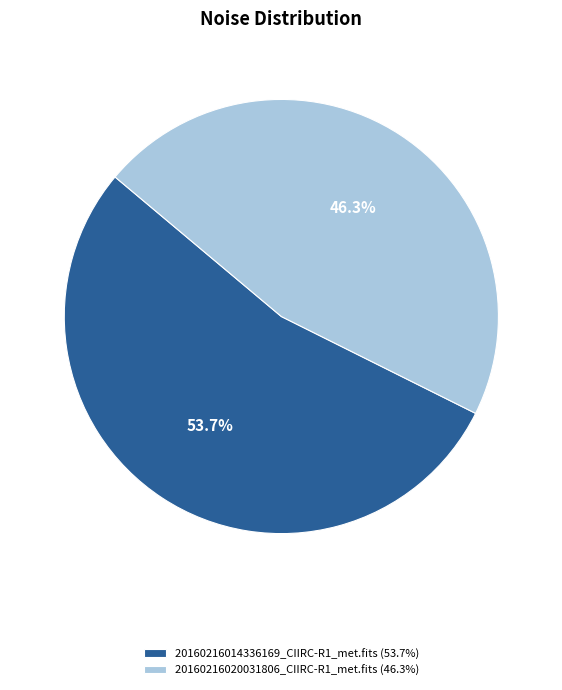

To the nearest percent, what is the combined percentage of 20160216020031806_CIIRC-R1_met.fits and 20160216014336169_CIIRC-R1_met.fits?

100%